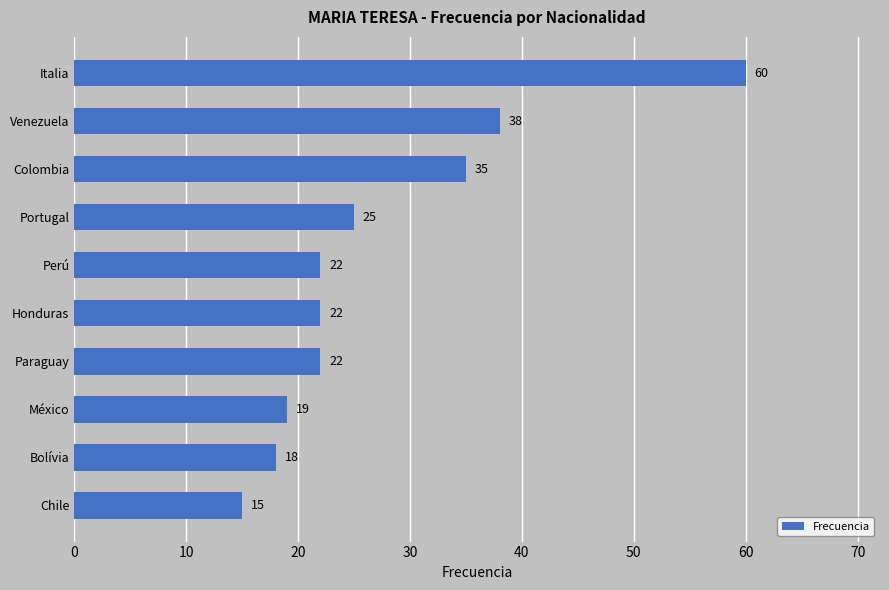

The chart shows a value of 15 at Chile. True or false?

True